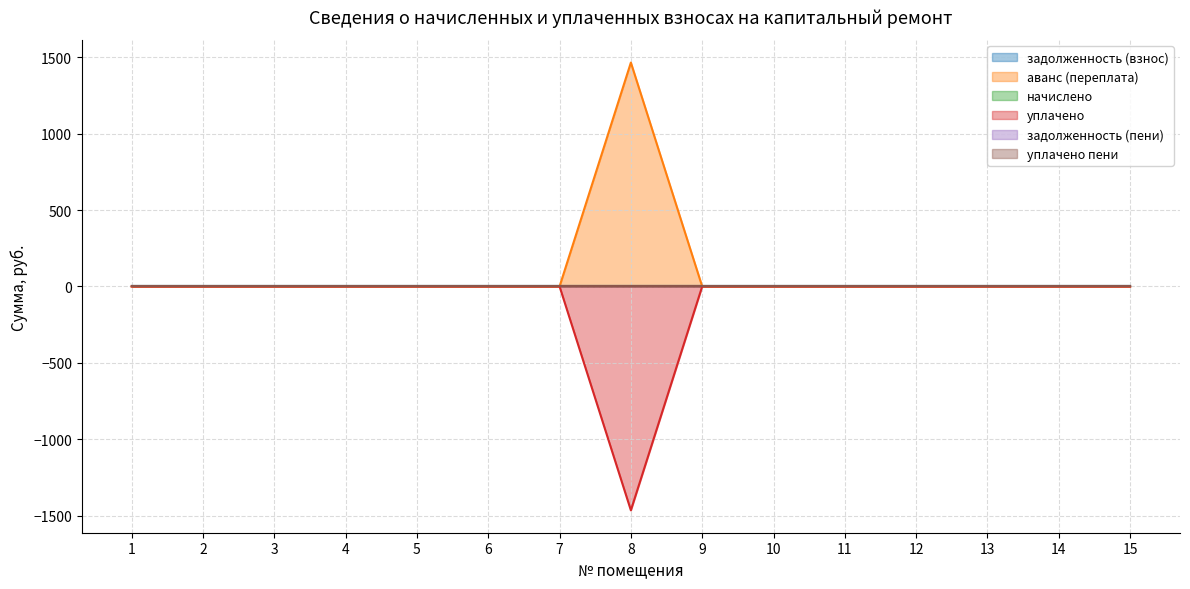

True or false: уплачено пени has a value of 0.0 at 1.

True